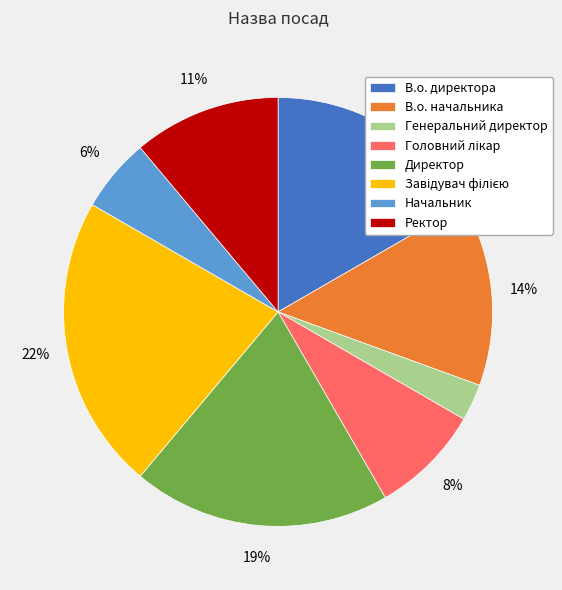

Is it true that В.о. директора is 17% of the pie?

True